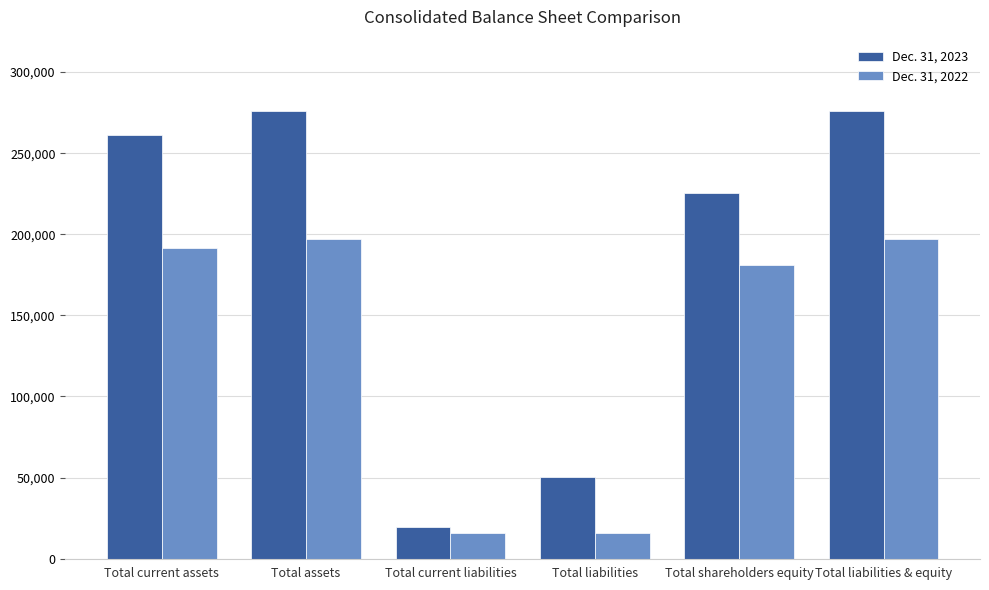

At how many categories does at least one series exceed 33889?

5